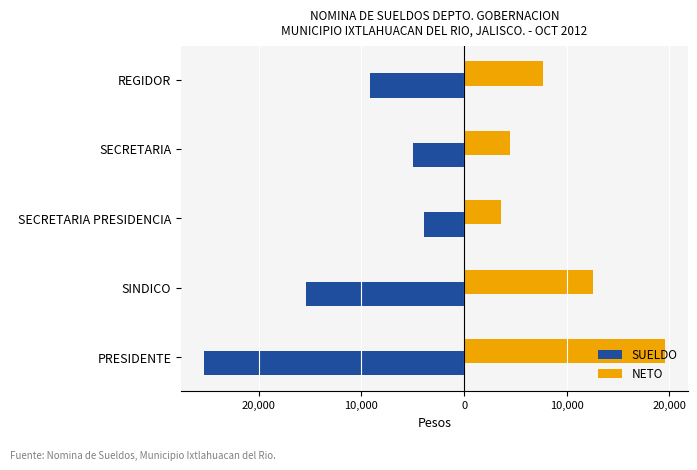

What are all the series names shown in the legend?

SUELDO, NETO